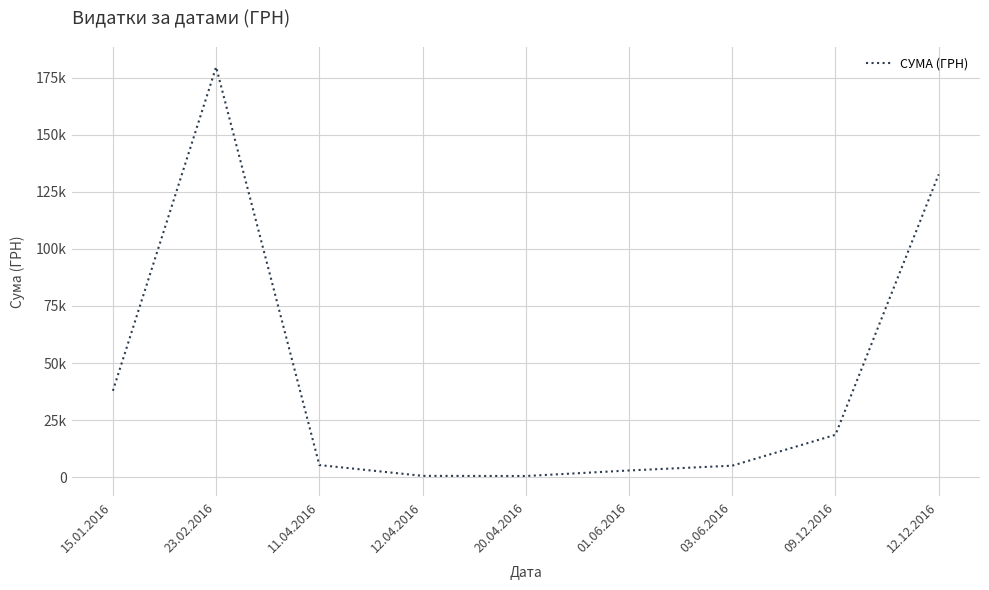

The value at 01.06.2016 is 4312.6. True or false?

False